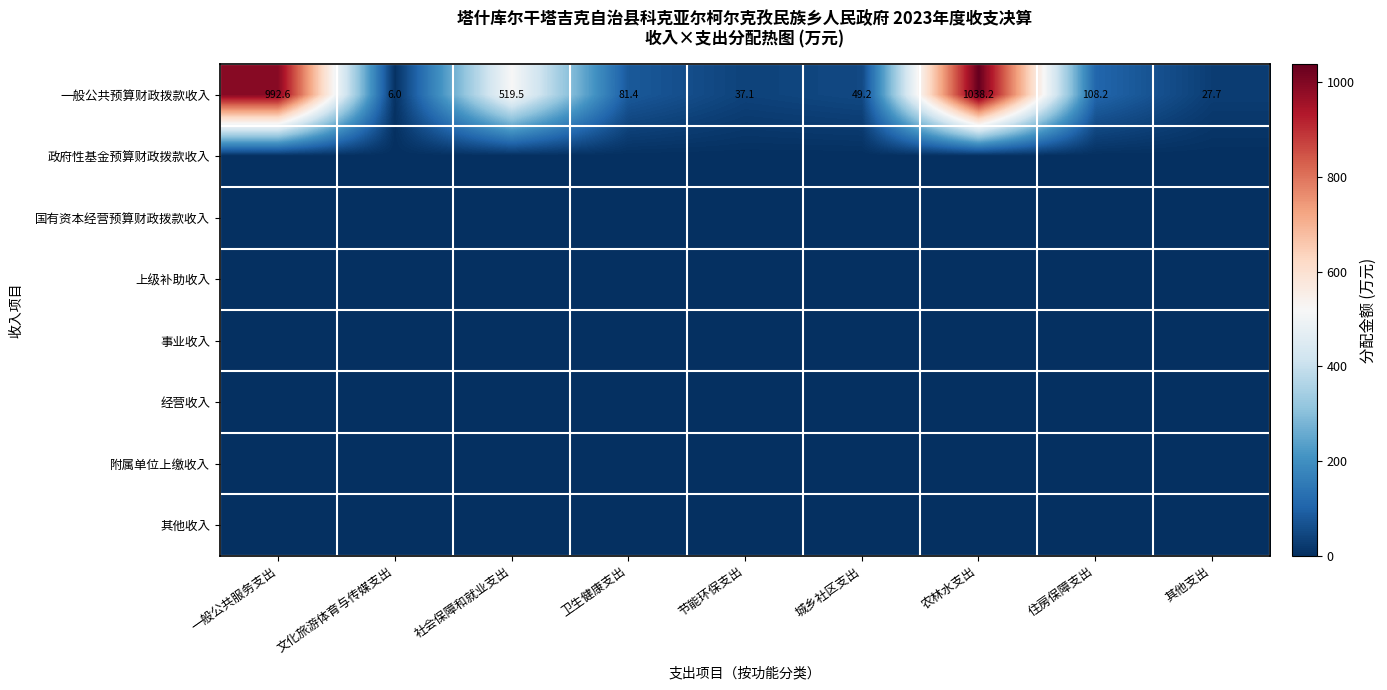

What is the difference between the second highest and second lowest values in the 一般公共预算财政拨款收入 series?

964.9